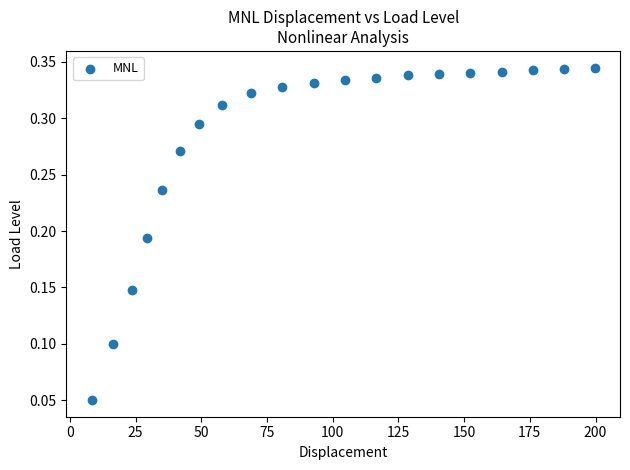

What is the range of X values (max minus min)?

191.5